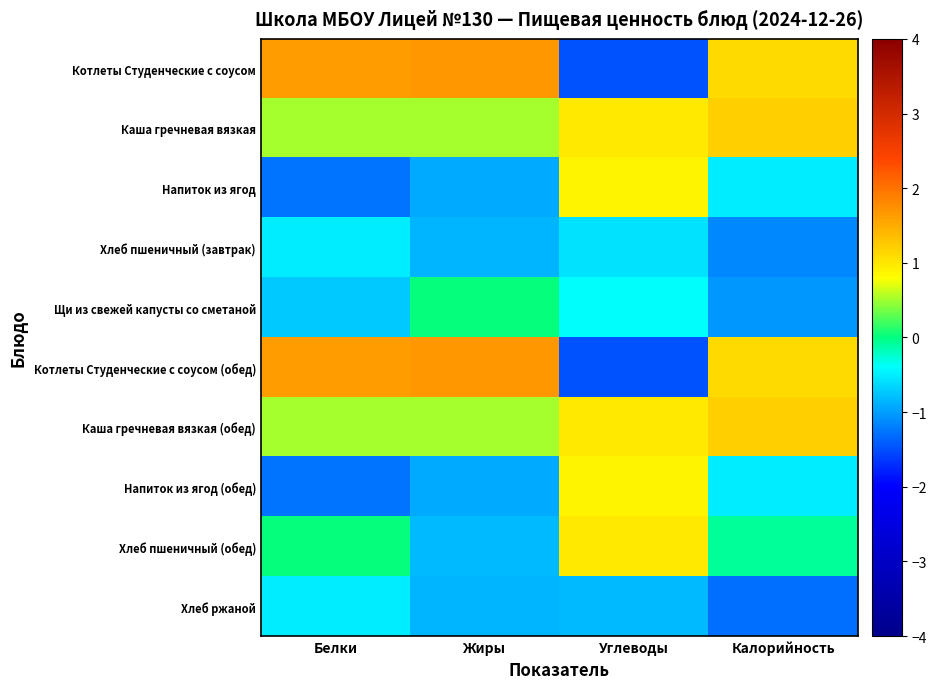

Reading left to right, list all the values displayed in this chart.

Котлеты Студенческие с соусом: Белки=1.6	Жиры=1.7	Углеводы=-1.5	Калорийность=1.1
Каша гречневая вязкая: Белки=0.5	Жиры=0.5	Углеводы=1.0	Калорийность=1.2
Напиток из ягод: Белки=-1.3	Жиры=-0.9	Углеводы=0.9	Калорийность=-0.5
Хлеб пшеничный (завтрак): Белки=-0.5	Жиры=-0.9	Углеводы=-0.6	Калорийность=-1.2
Щи из свежей капусты со сметаной: Белки=-0.7	Жиры=0.0	Углеводы=-0.4	Калорийность=-1.1
Котлеты Студенческие с соусом (обед): Белки=1.6	Жиры=1.7	Углеводы=-1.5	Калорийность=1.1
Каша гречневая вязкая (обед): Белки=0.5	Жиры=0.5	Углеводы=1.0	Калорийность=1.2
Напиток из ягод (обед): Белки=-1.3	Жиры=-0.9	Углеводы=0.9	Калорийность=-0.5
Хлеб пшеничный (обед): Белки=0.0	Жиры=-0.8	Углеводы=1.0	Калорийность=-0.1
Хлеб ржаной: Белки=-0.5	Жиры=-0.9	Углеводы=-0.8	Калорийность=-1.3